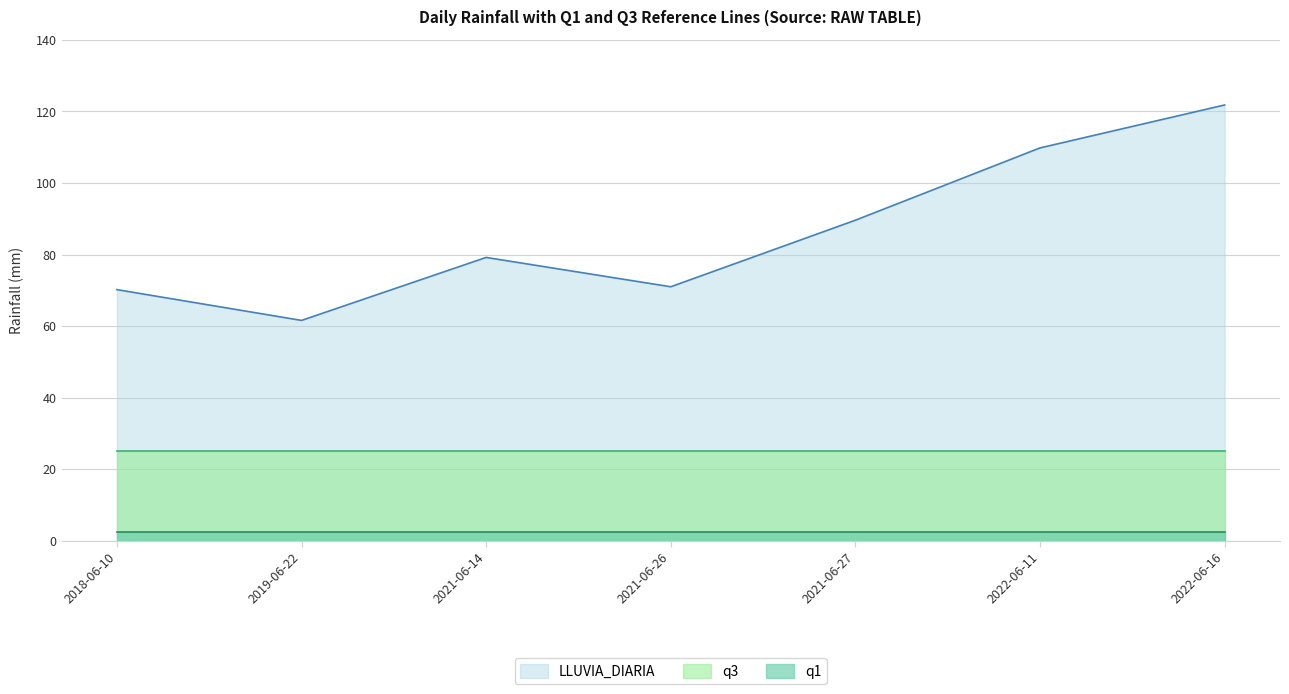

Which series changed the most between 2018-06-10 and 2022-06-11?

LLUVIA_DIARIA